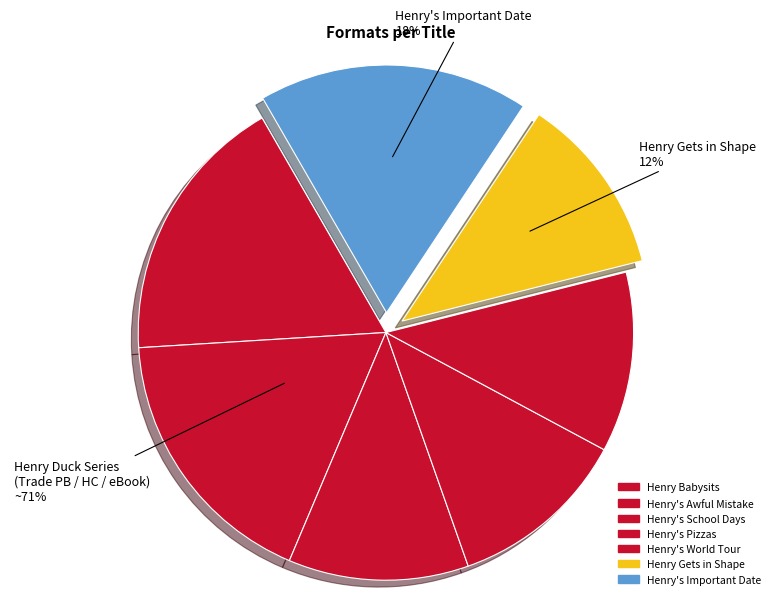

What is the total percentage of Henry's Pizzas and Henry's World Tour?

23.5%